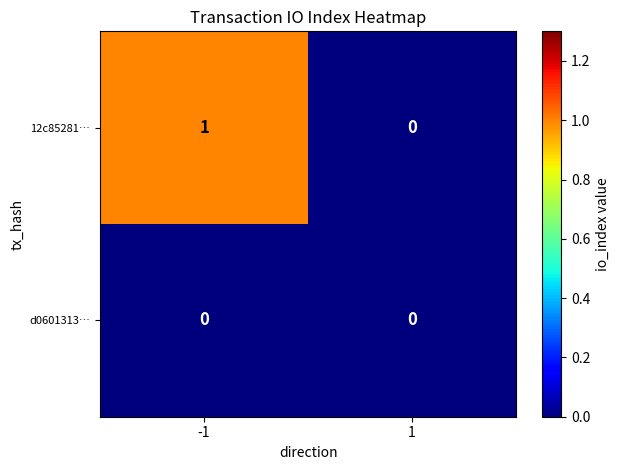

Which series has the widest spread of values?

12c85281…